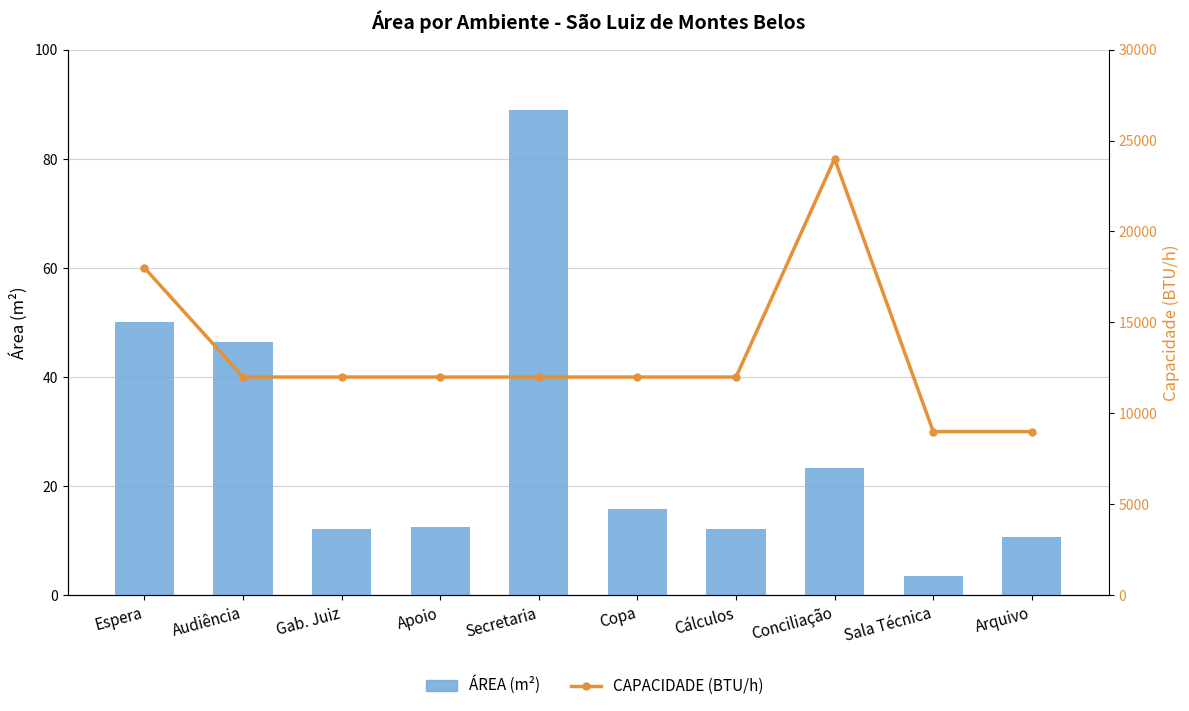

Where does the ÁREA (m²) series first go above 15?

Espera